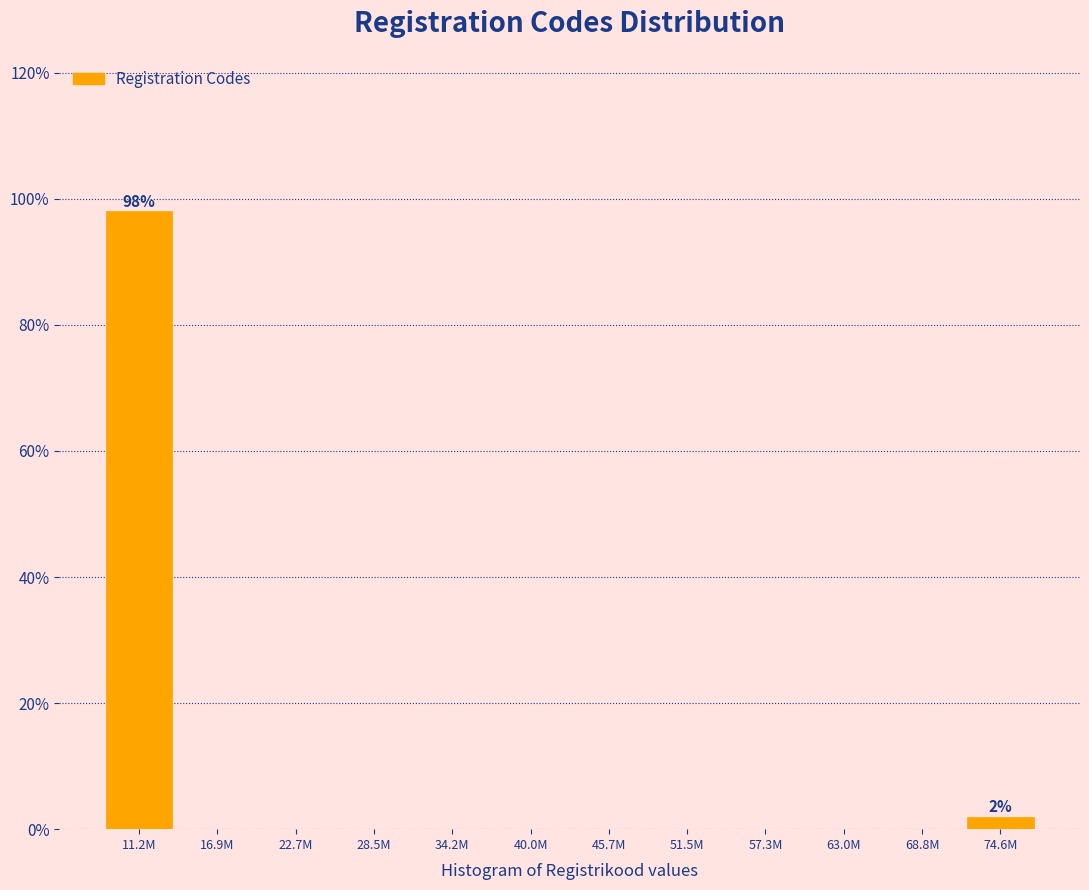

Reading right to left, list all the values displayed in this chart.

74.6M=2	68.8M=0	63.0M=0	57.3M=0	51.5M=0	45.7M=0	40.0M=0	34.2M=0	28.5M=0	22.7M=0	16.9M=0	11.2M=98